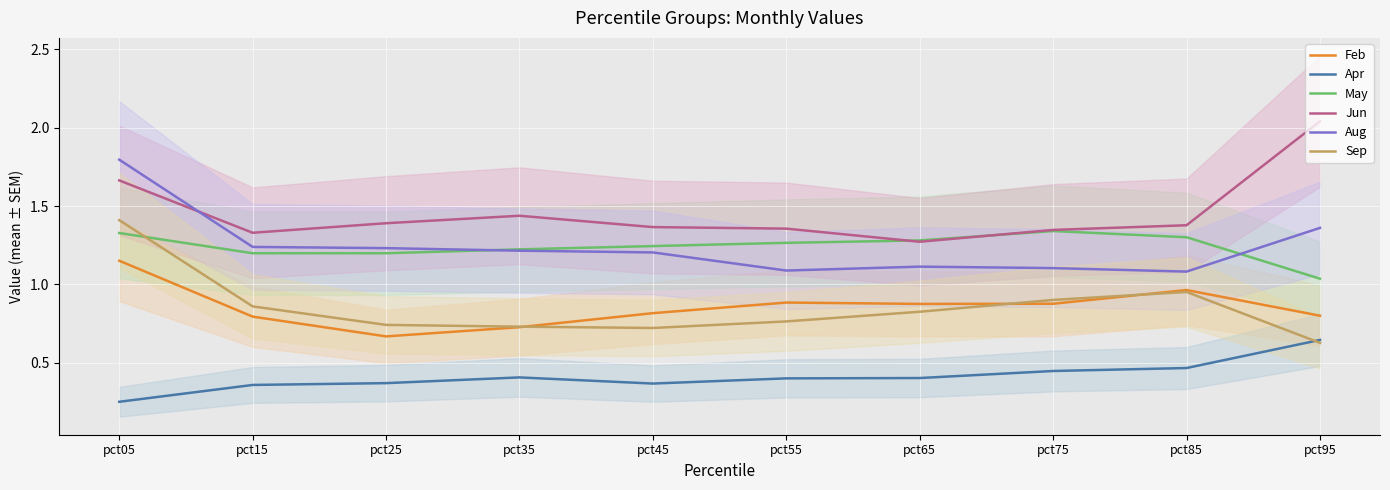

Reading left to right, extract all data points from this chart.

Feb: pct05=1.2	pct15=0.8	pct25=0.7	pct35=0.7	pct45=0.8	pct55=0.9	pct65=0.9	pct75=0.9	pct85=1.0	pct95=0.8
Apr: pct05=0.3	pct15=0.4	pct25=0.4	pct35=0.4	pct45=0.4	pct55=0.4	pct65=0.4	pct75=0.4	pct85=0.5	pct95=0.6
May: pct05=1.3	pct15=1.2	pct25=1.2	pct35=1.2	pct45=1.2	pct55=1.3	pct65=1.3	pct75=1.3	pct85=1.3	pct95=1.0
Jun: pct05=1.7	pct15=1.3	pct25=1.4	pct35=1.4	pct45=1.4	pct55=1.4	pct65=1.3	pct75=1.3	pct85=1.4	pct95=2.0
Aug: pct05=1.8	pct15=1.2	pct25=1.2	pct35=1.2	pct45=1.2	pct55=1.1	pct65=1.1	pct75=1.1	pct85=1.1	pct95=1.4
Sep: pct05=1.4	pct15=0.9	pct25=0.7	pct35=0.7	pct45=0.7	pct55=0.8	pct65=0.8	pct75=0.9	pct85=1.0	pct95=0.6